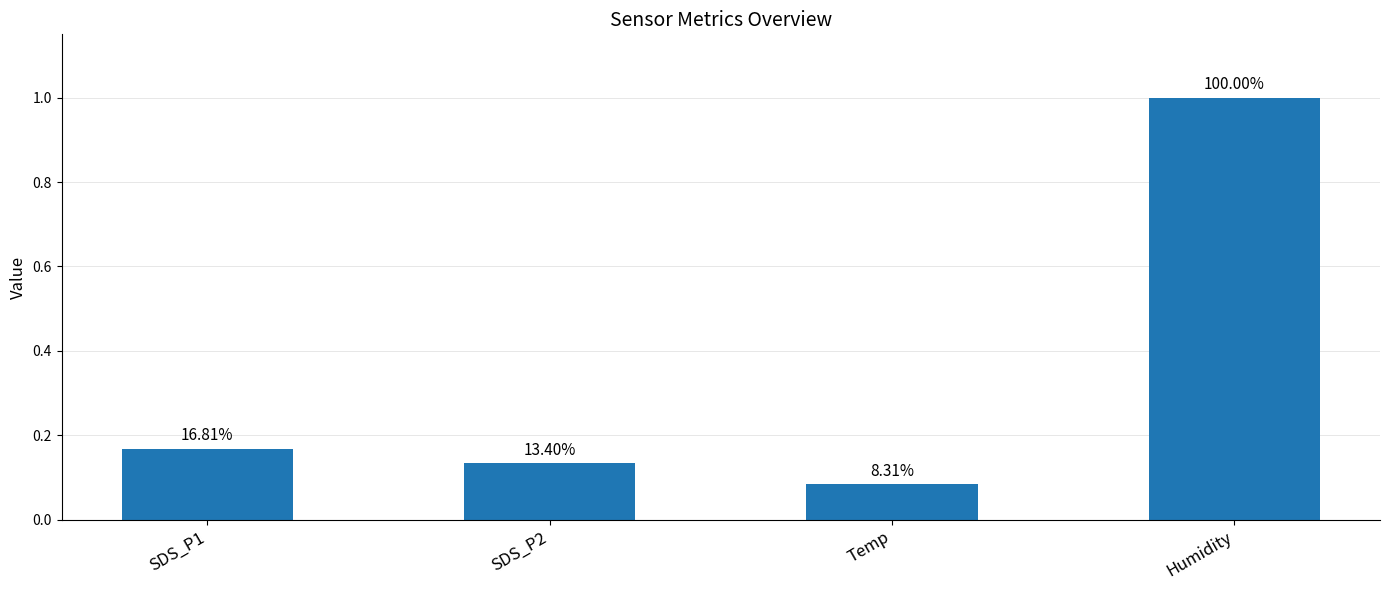

How many bars are there in total?

4